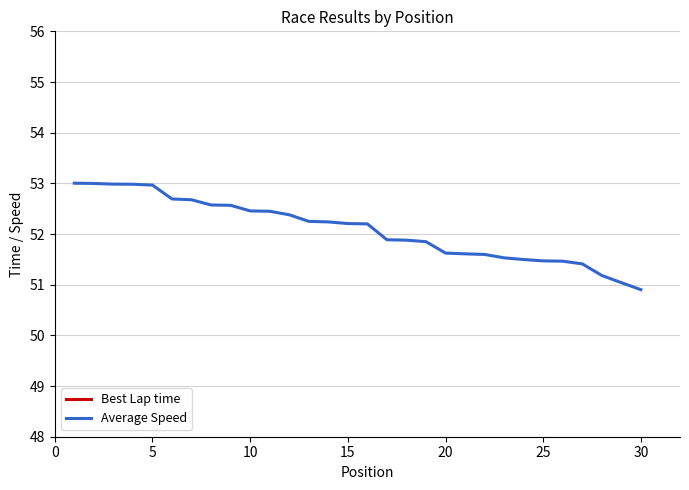

Which series has the largest total across all categories?

Average Speed